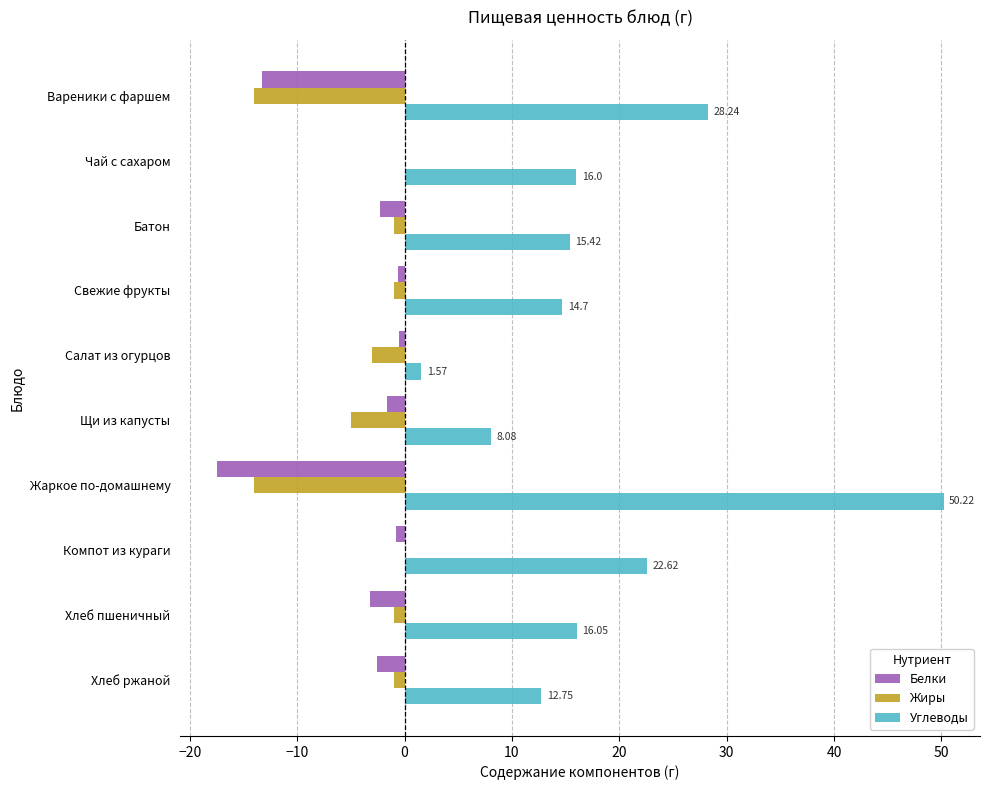

At which label is Жиры closest to -7?

Щи из капусты